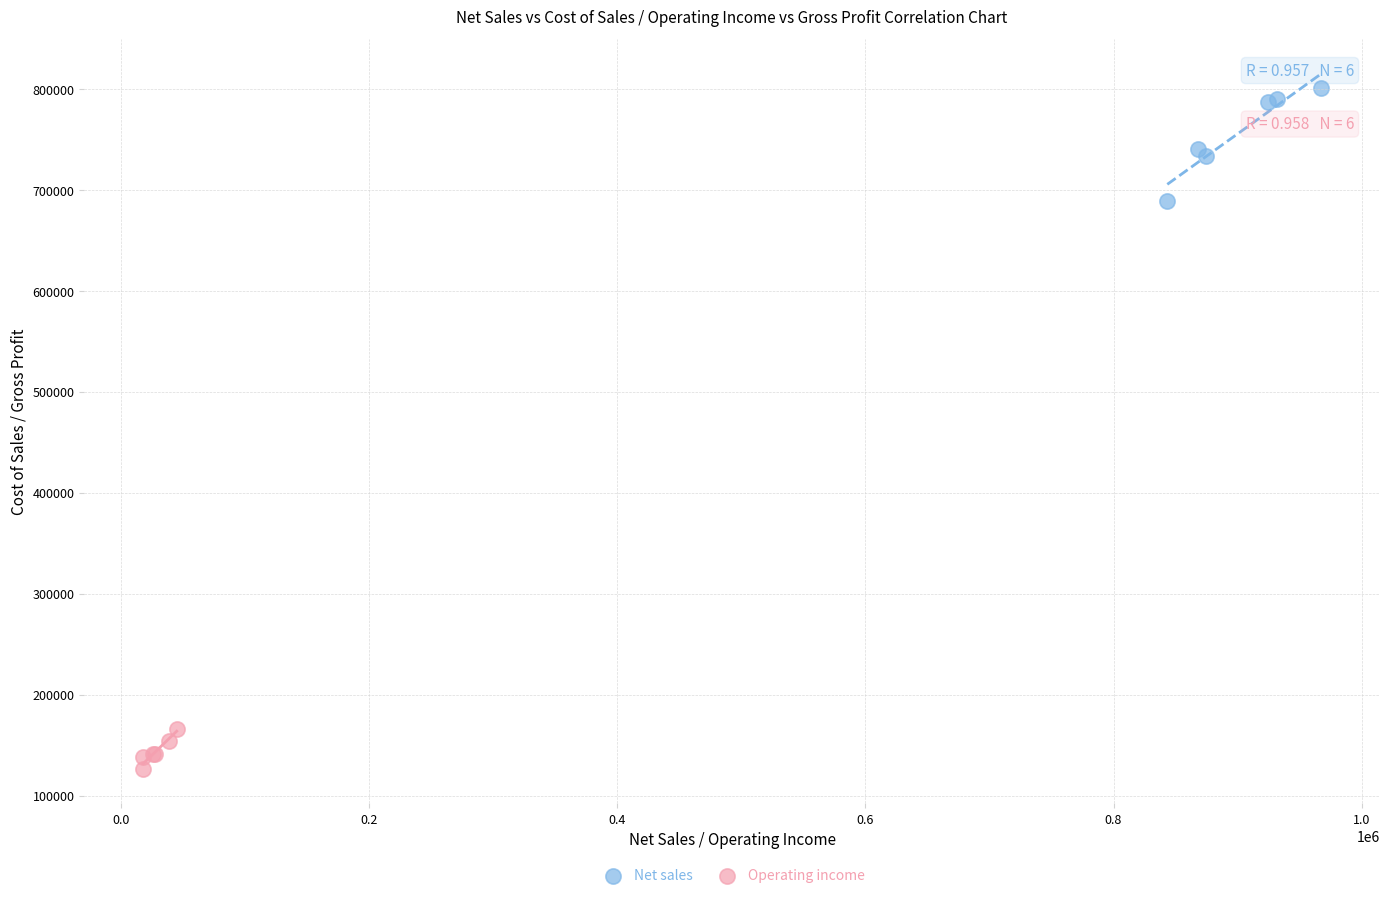

Which series has the largest Y range (max minus min)?

Net sales